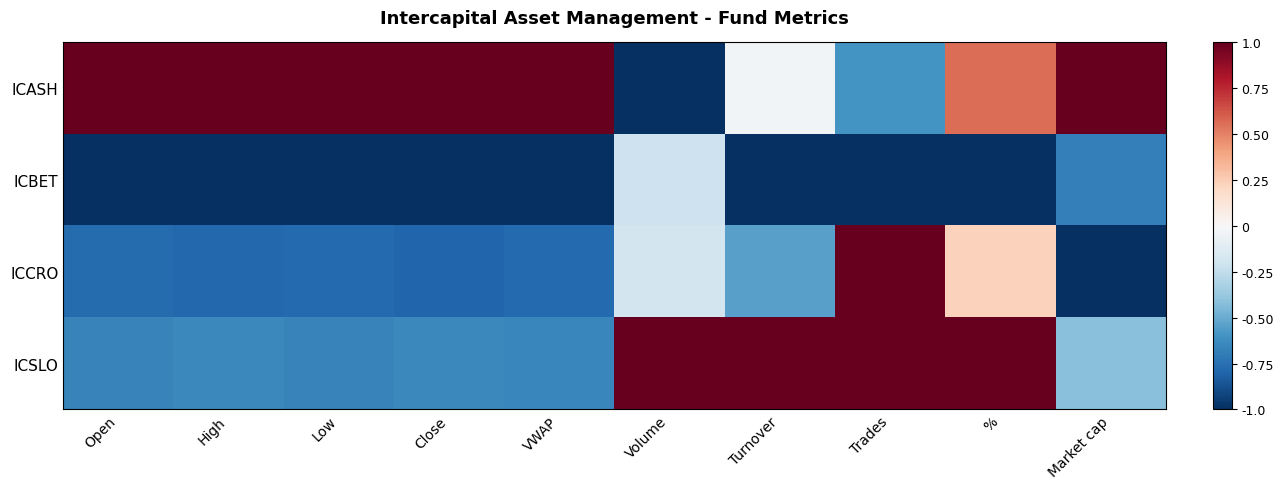

Reading right to left, transcribe all the data shown in this chart.

ICASH: Market cap=1.0	%=0.6	Trades=-0.6	Turnover=-0.0	Volume=-1.0	VWAP=1.0	Close=1.0	Low=1.0	High=1.0	Open=1.0
ICBET: Market cap=-0.7	%=-1.0	Trades=-1.0	Turnover=-1.0	Volume=-0.2	VWAP=-1.0	Close=-1.0	Low=-1.0	High=-1.0	Open=-1.0
ICCRO: Market cap=-1.0	%=0.2	Trades=1.0	Turnover=-0.5	Volume=-0.2	VWAP=-0.8	Close=-0.8	Low=-0.8	High=-0.8	Open=-0.8
ICSLO: Market cap=-0.4	%=1.0	Trades=1.0	Turnover=1.0	Volume=1.0	VWAP=-0.6	Close=-0.6	Low=-0.7	High=-0.6	Open=-0.7